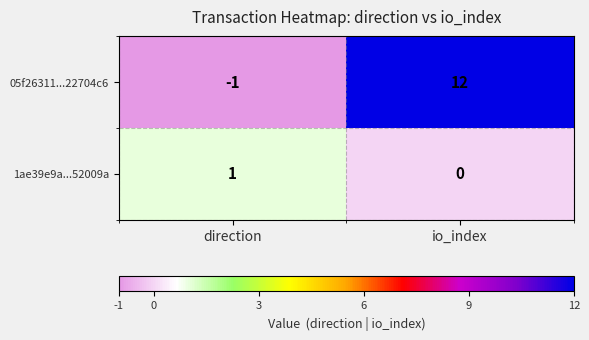

At which label is 05f26311...22704c6 closest to 5?

direction